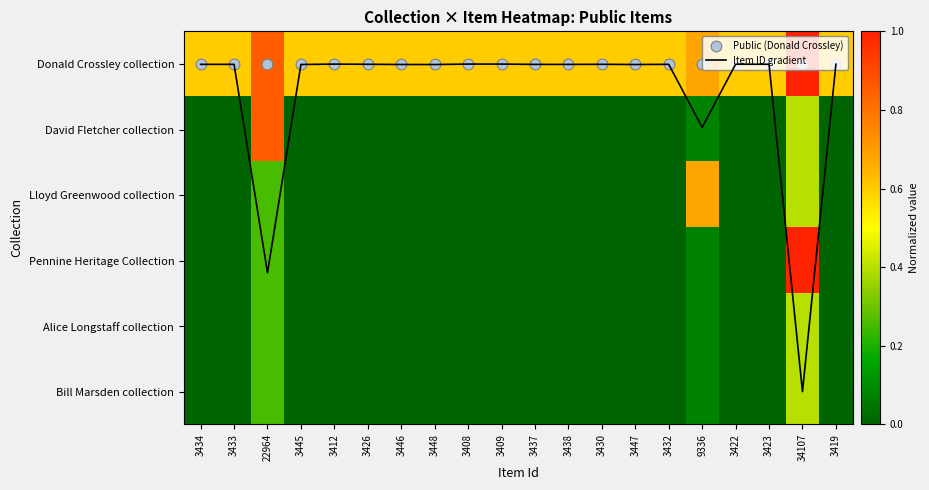

Is the value of David Fletcher collection at 3433 greater than the value of Item ID gradient at 3433?

No